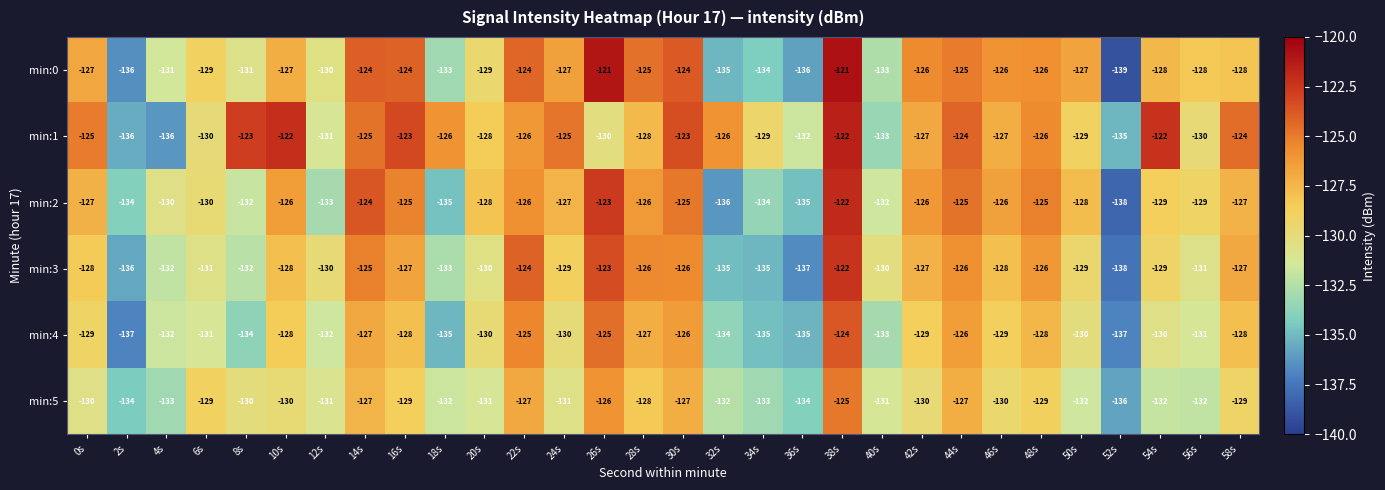

What value does the min:5 series have at 46s, to the nearest 10?

-130